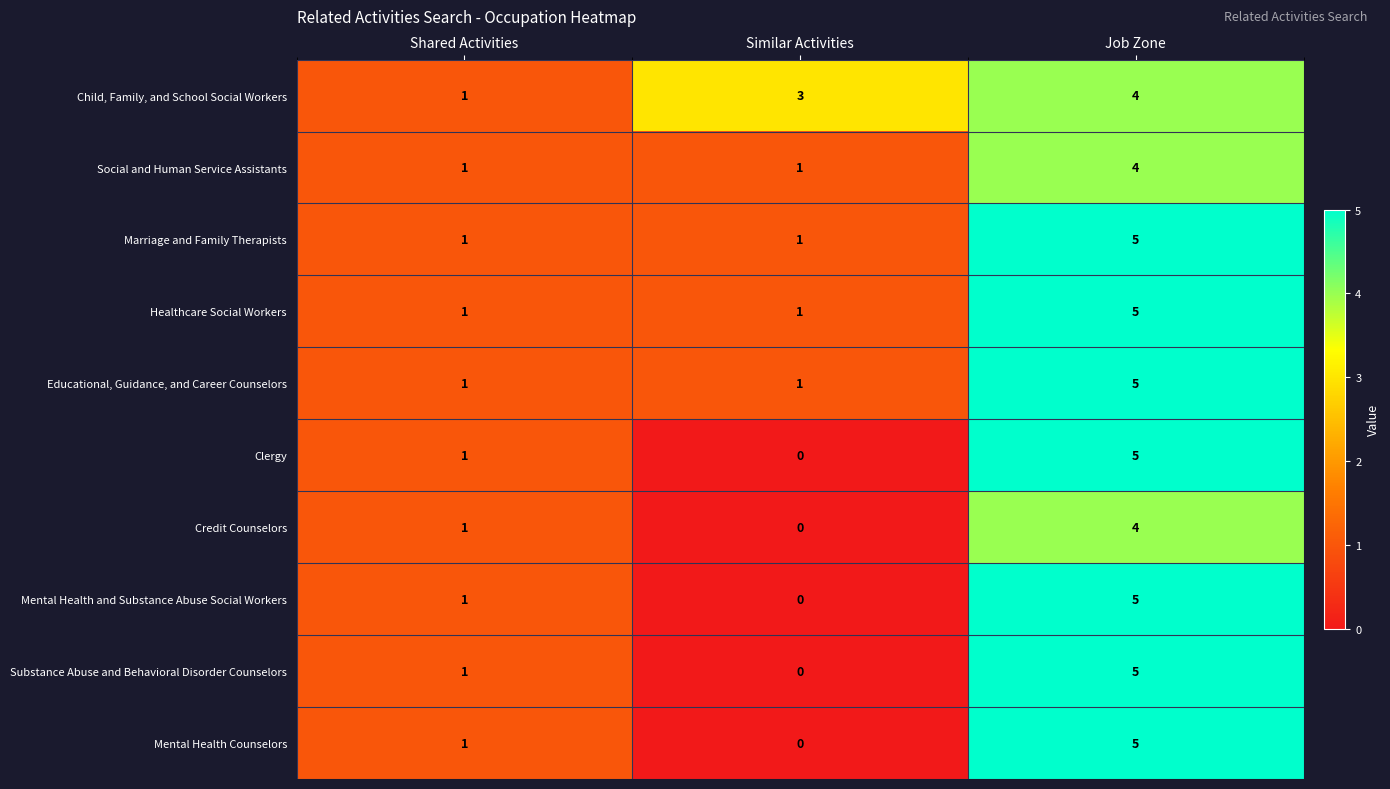

What is the maximum value for Credit Counselors?

4